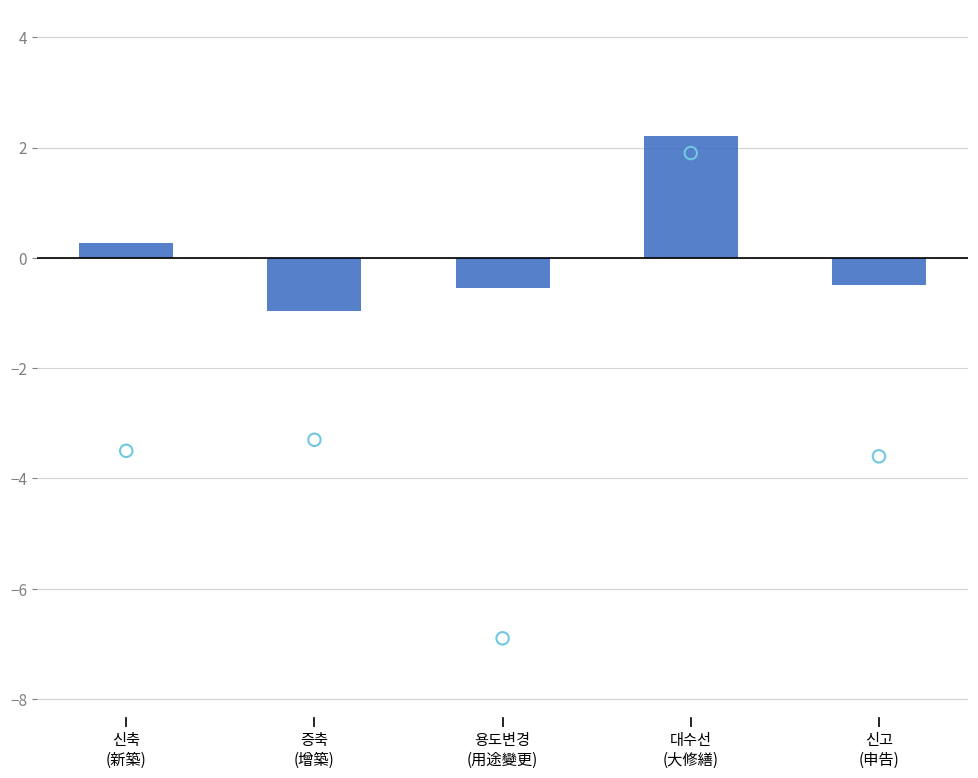

Is the value of 건축면적(㎡) 비율 at 증축
(增築) greater than the value of 연면적(㎡) 비율 at 신축
(新築)?

Yes